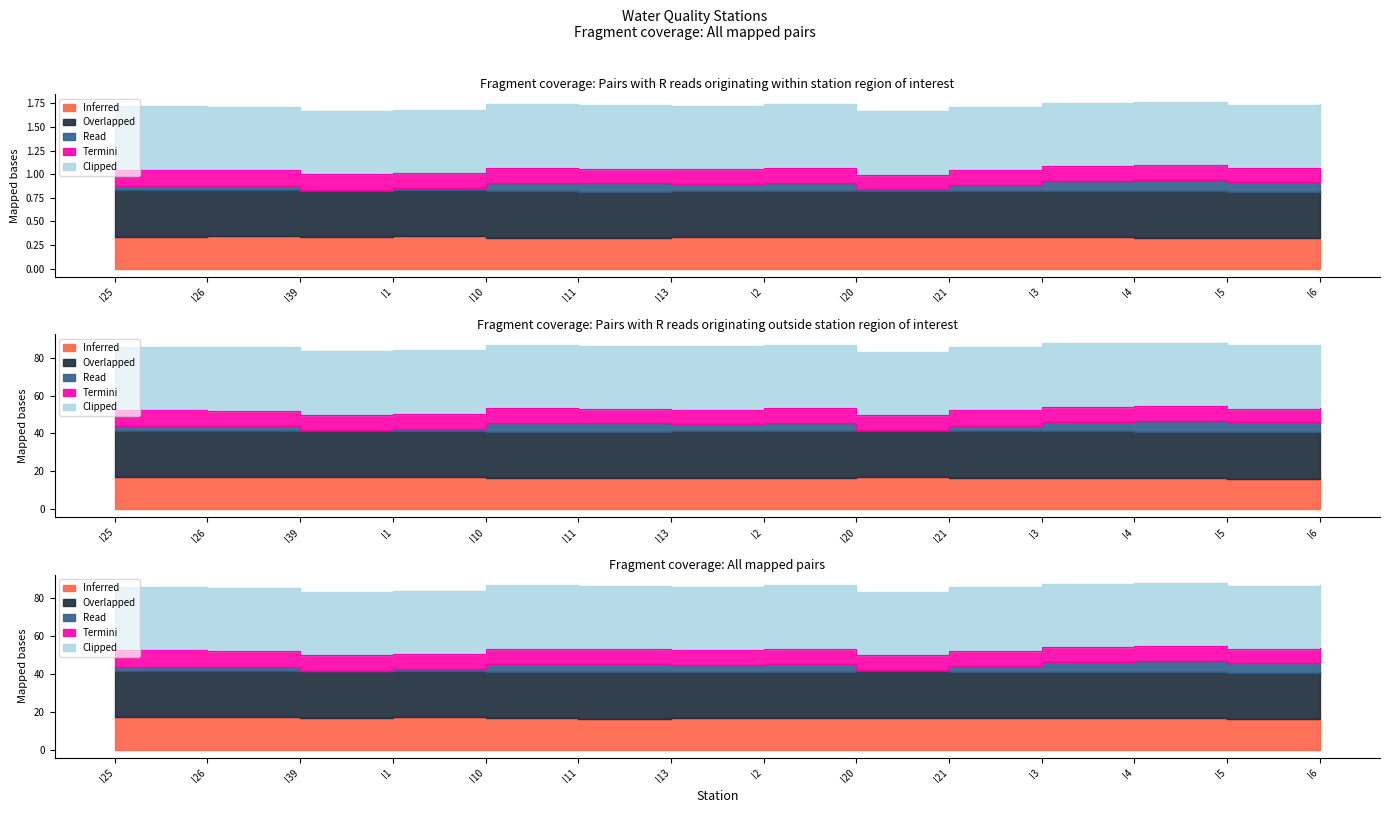

Which category has the highest value across all series?

I1